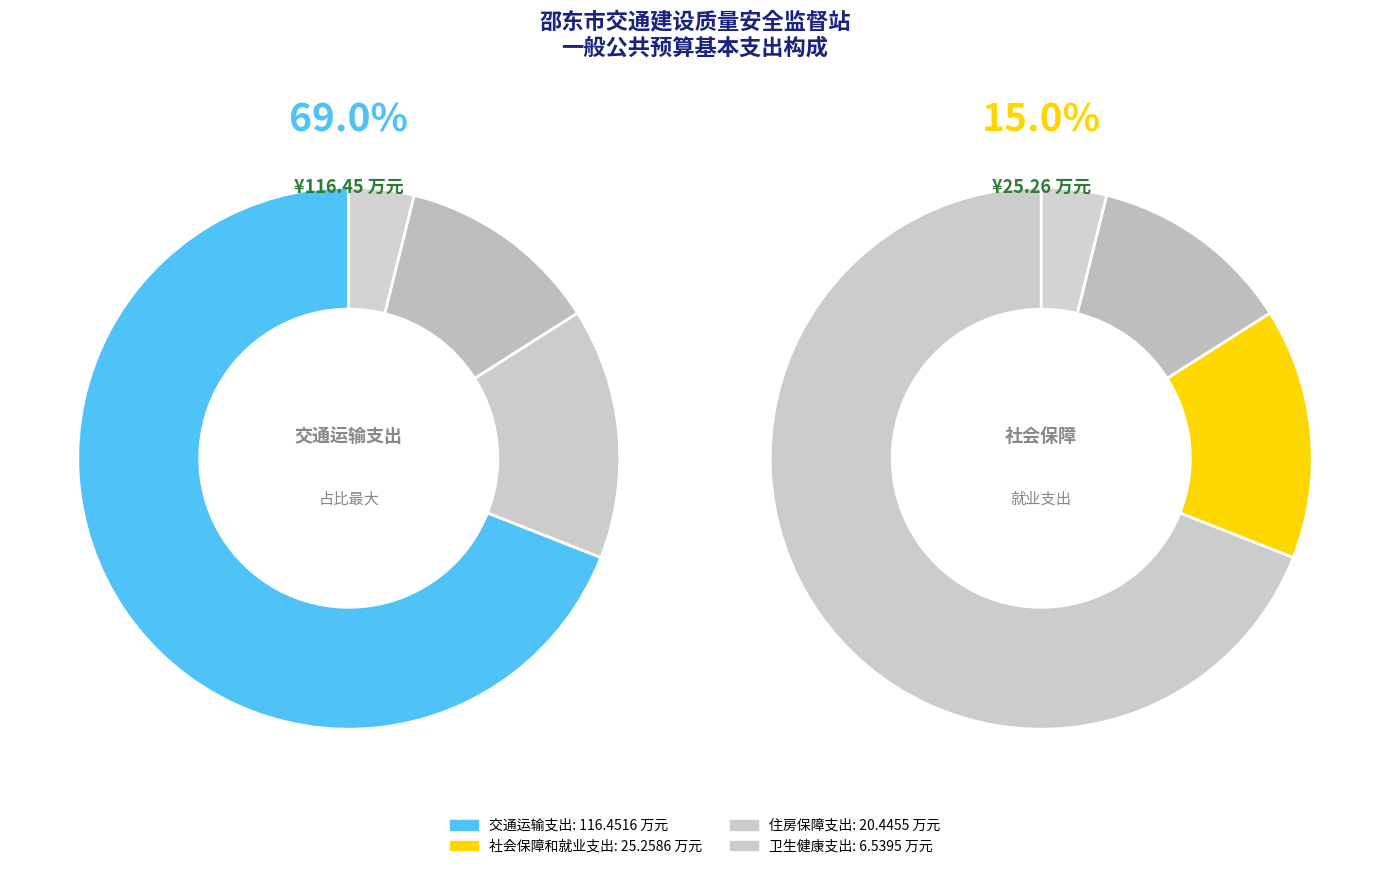

What is the ratio of the value at 住房保障支出 to the value at 交通运输支出?

0.2